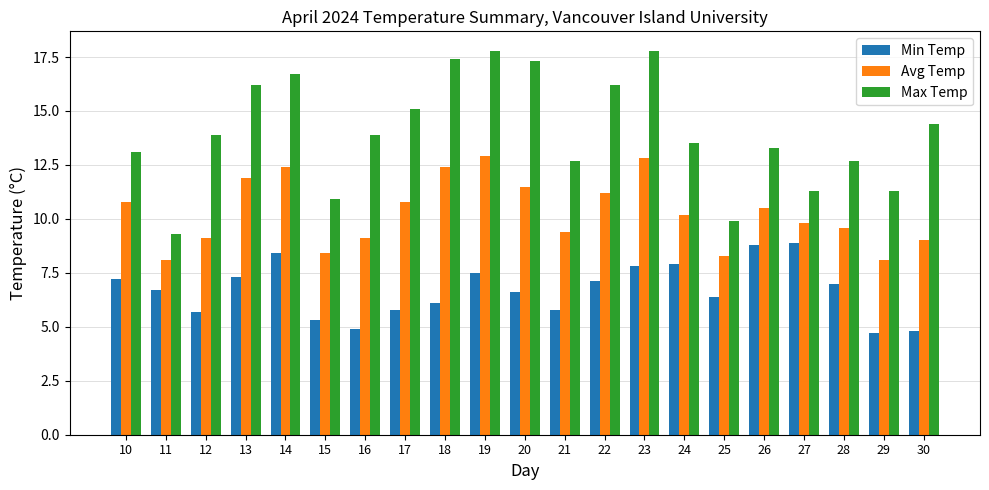

How many bars are there in each group?

3